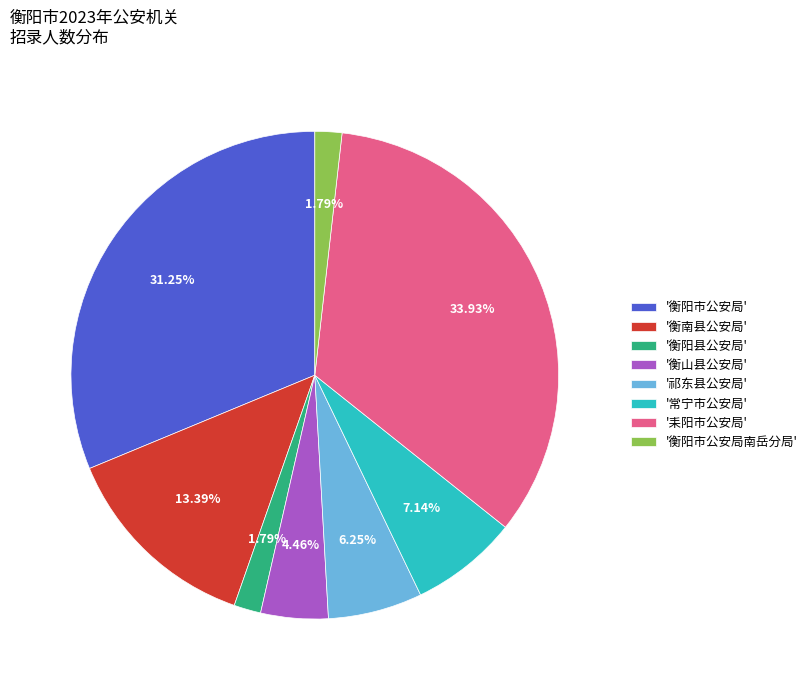

Which has a higher value, '衡阳市公安局南岳分局' or '衡南县公安局'?

'衡南县公安局'